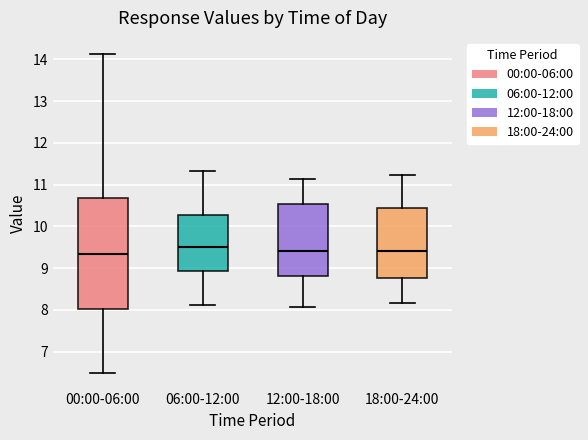

Where is the upper edge of the box for 00:00-06:00 on the y-axis? The values are not printed on the chart, so give them approximately, as read against the axis.

10.7